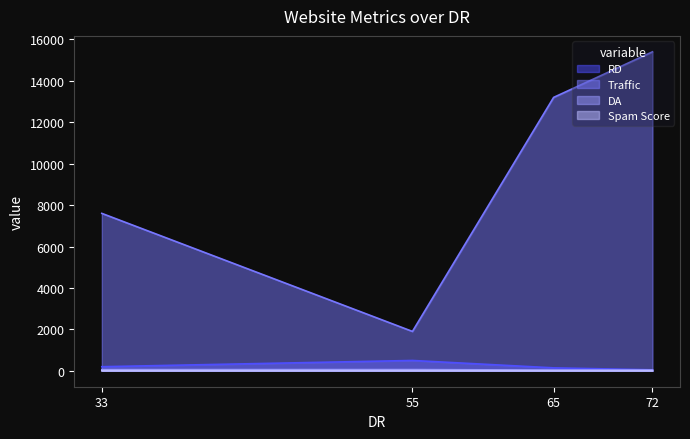

Which series changed the most between 33 and 55?

Traffic